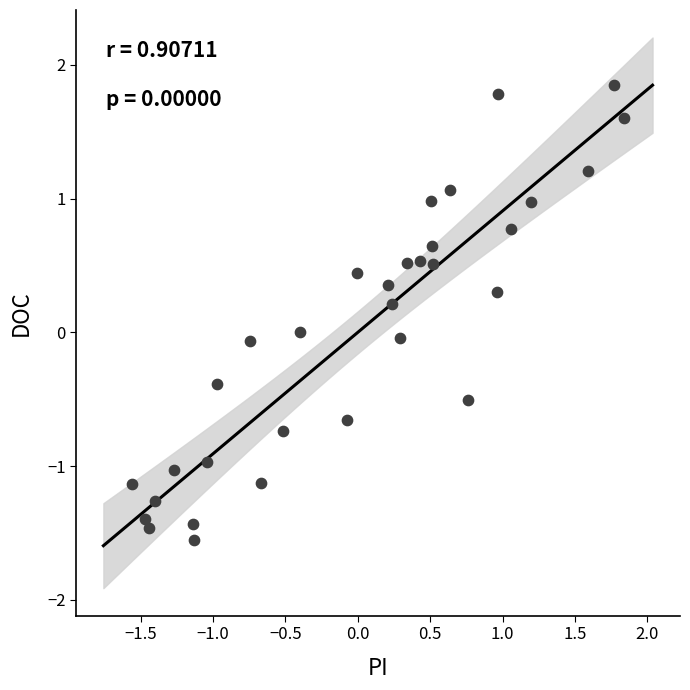

What is the range of Y values (max minus min)?

3.4